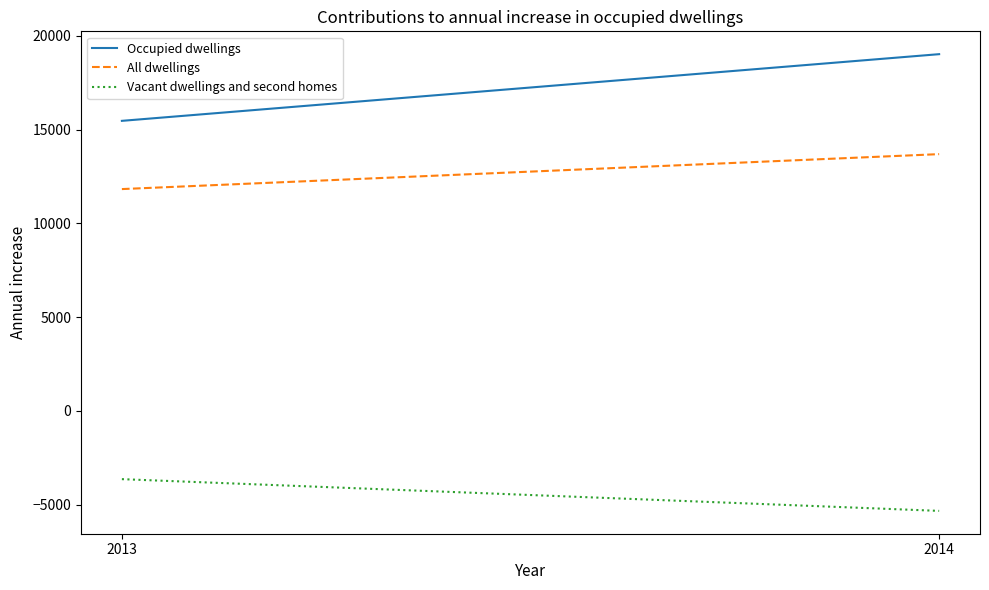

What is the smallest value displayed?

-5330